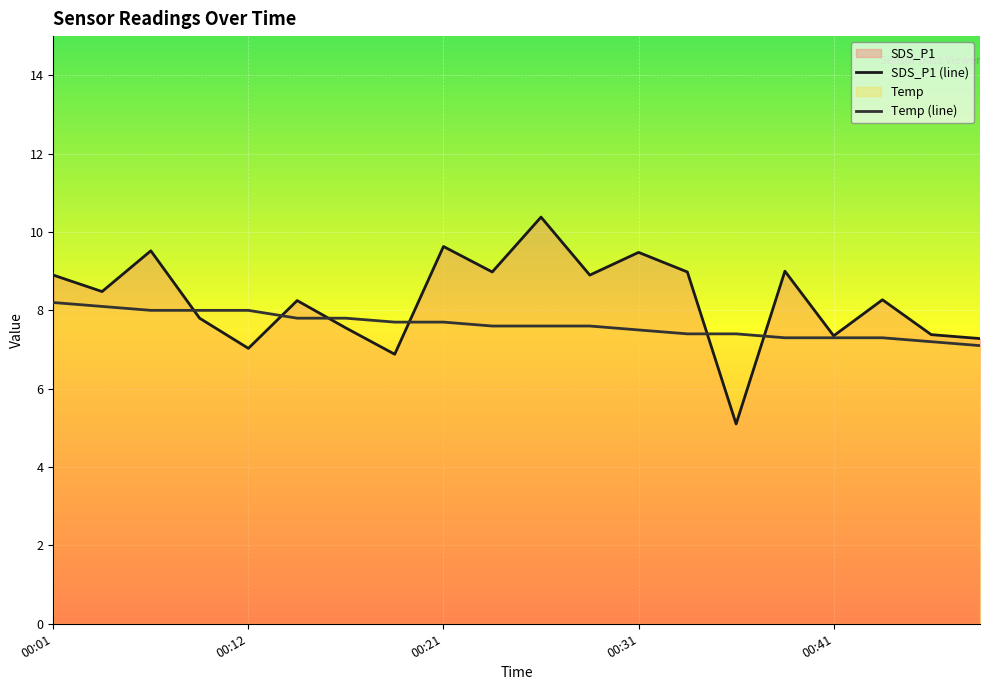

Which series has the largest range (max minus min)?

SDS_P1 (line)